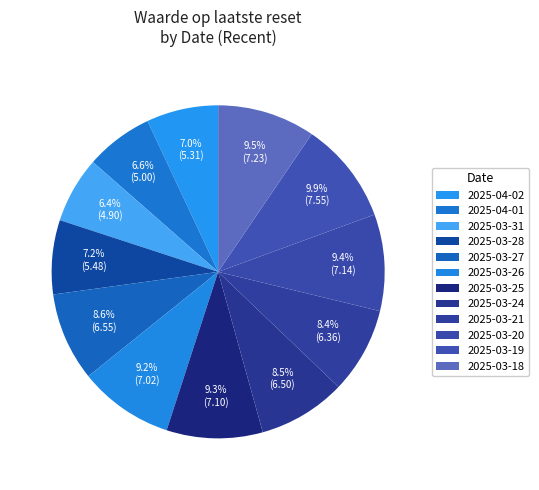

Which has a higher value, 2025-03-18 or 2025-03-24?

2025-03-18